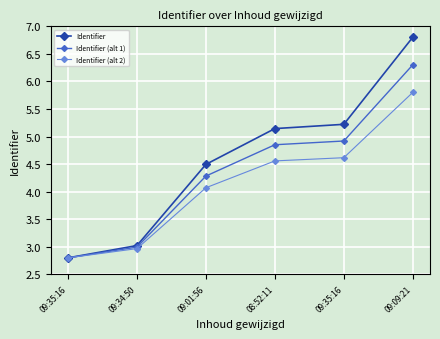

Count the number of categories in the chart.

6